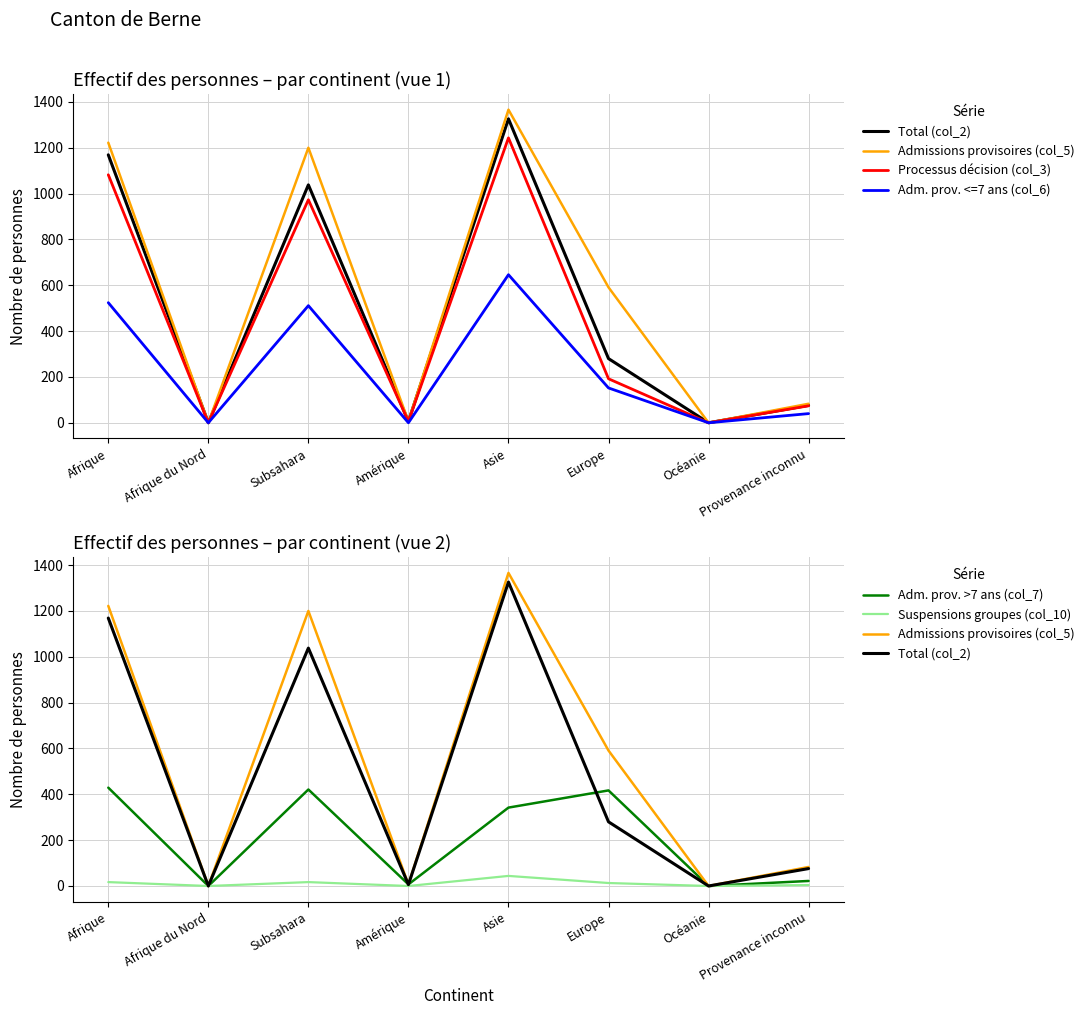

Reading right to left, what are all the values shown in this chart?

Total (col_2): 76	0	280	1326	6	1038	0	1169
Admissions provisoires (col_5): 83	0	591	1366	7	1200	0	1222
Processus décision (col_3): 74	0	192	1243	6	973	0	1082
Adm. prov. <=7 ans (col_6): 40	0	152	646	0	511	0	524
Adm. prov. >7 ans (col_7): 22	0	417	342	7	421	0	429
Suspensions groupes (col_10): 4	0	13	44	0	17	0	17